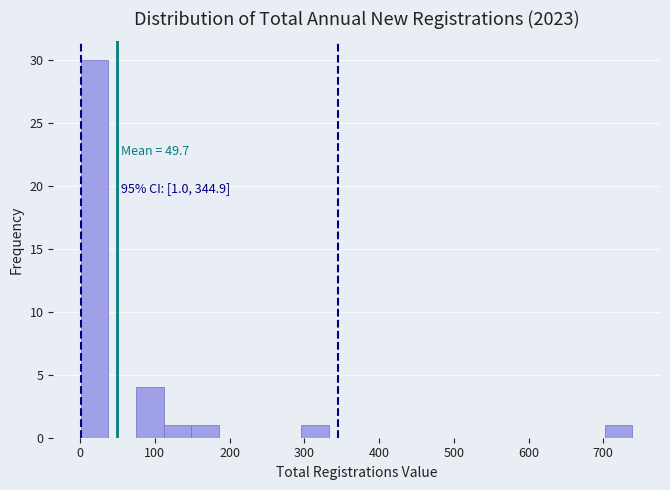

Read against the x-axis, roughly where is the centre of the tallest bar?

20